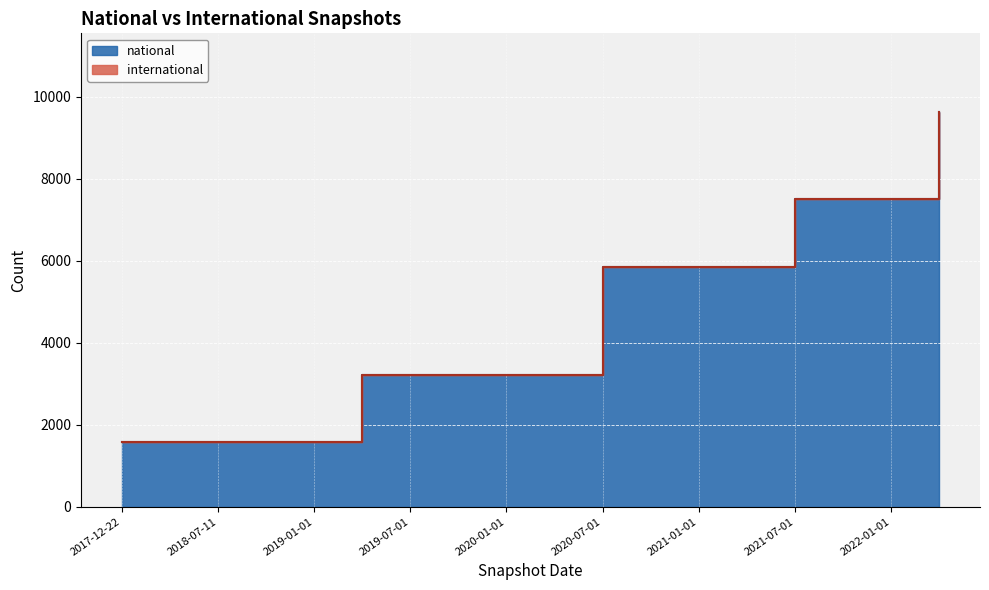

True or false: the data has more than 2 interior local peaks.

False